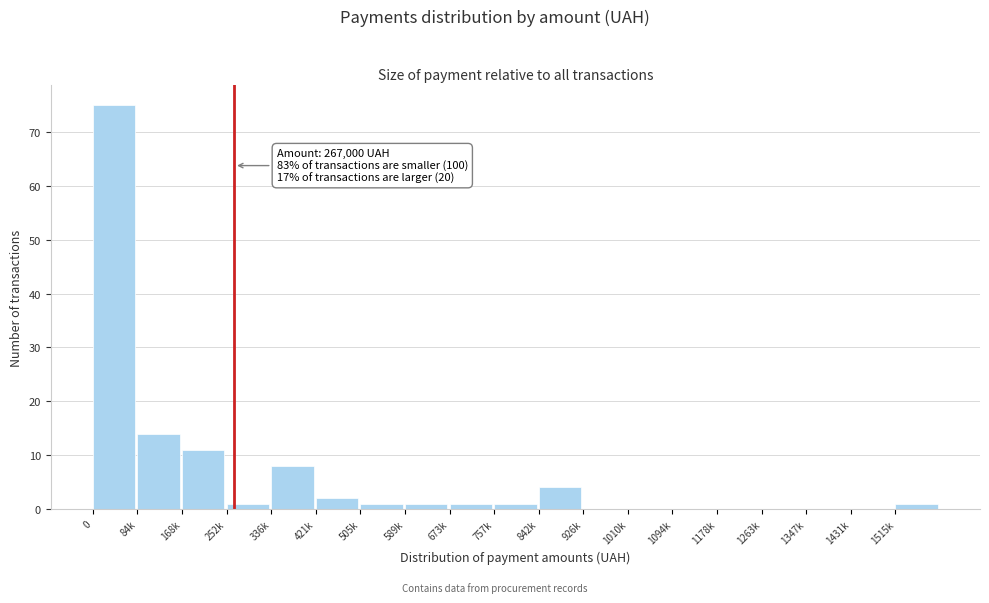

Reading left to right, list all the values displayed in this chart.

0=75	84k=14	168k=11	252k=1	336k=8	421k=2	505k=1	589k=1	673k=1	757k=1	842k=4	926k=0	1010k=0	1094k=0	1178k=0	1263k=0	1347k=0	1431k=0	1515k=1